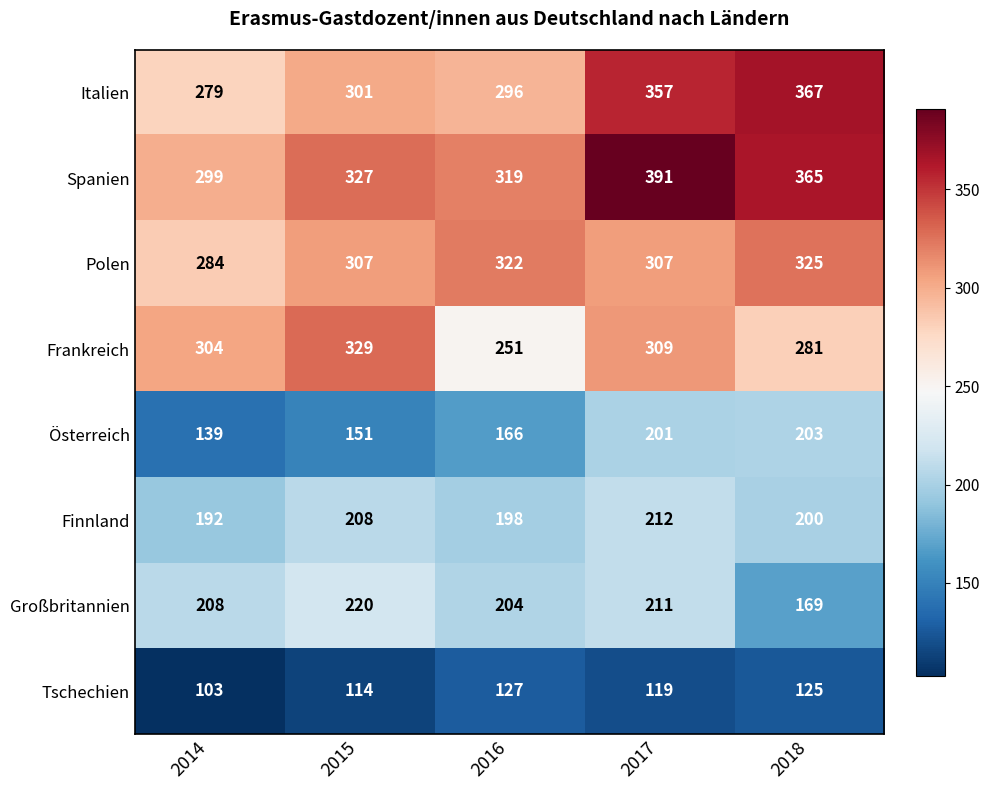

How many series are shown in this chart?

8